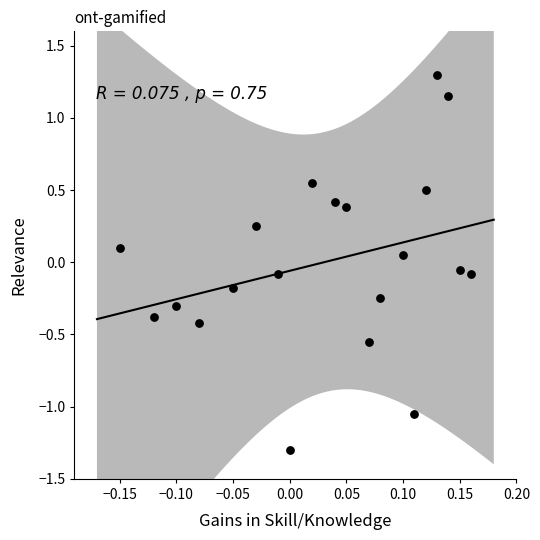

What is the range of Y values (max minus min)?

2.6